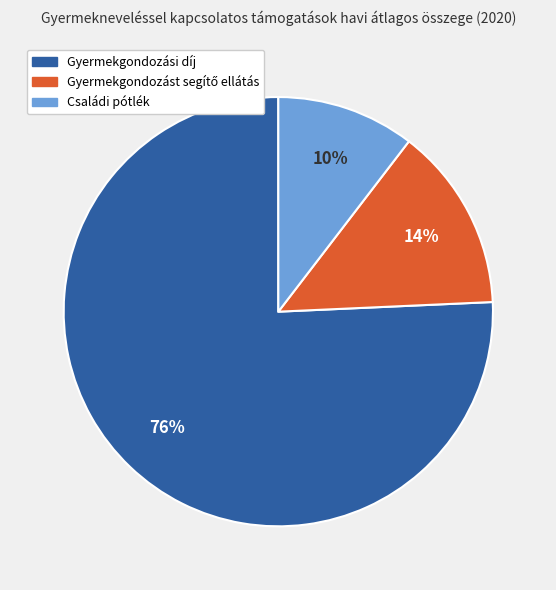

To the nearest percent, what is the combined percentage of Családi pótlék and Gyermekgondozási díj?

86%